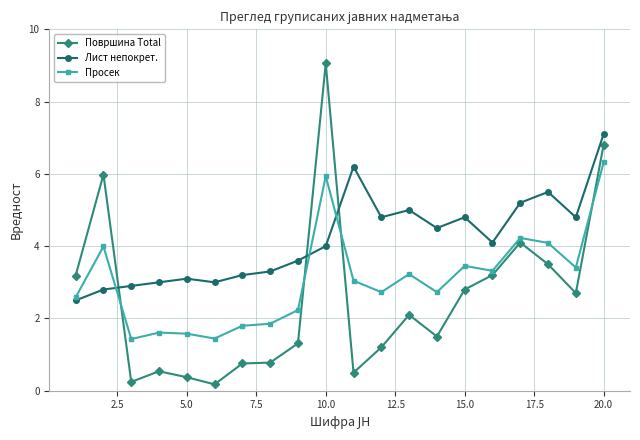

What is the greatest value displayed?

9.1